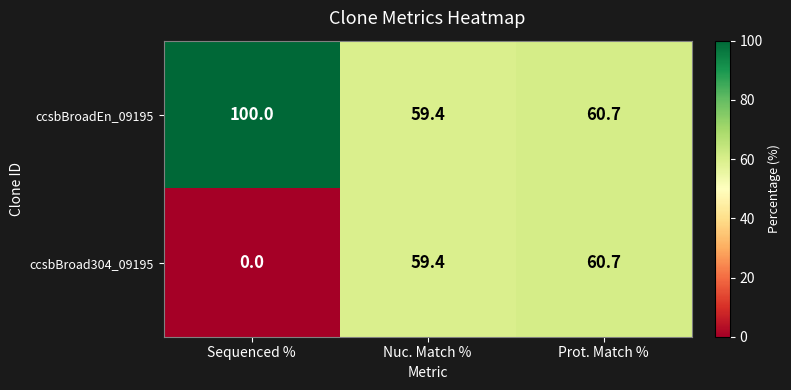

Rank the series by their maximum value, from lowest to highest.

ccsbBroad304_09195, ccsbBroadEn_09195